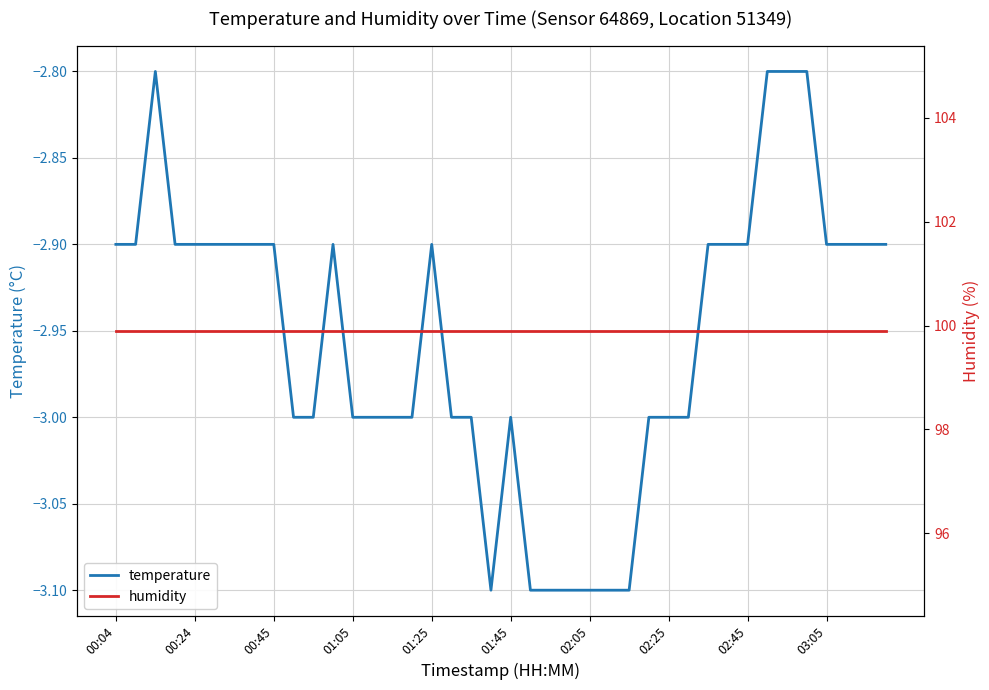

Which series has the largest total across all categories?

humidity